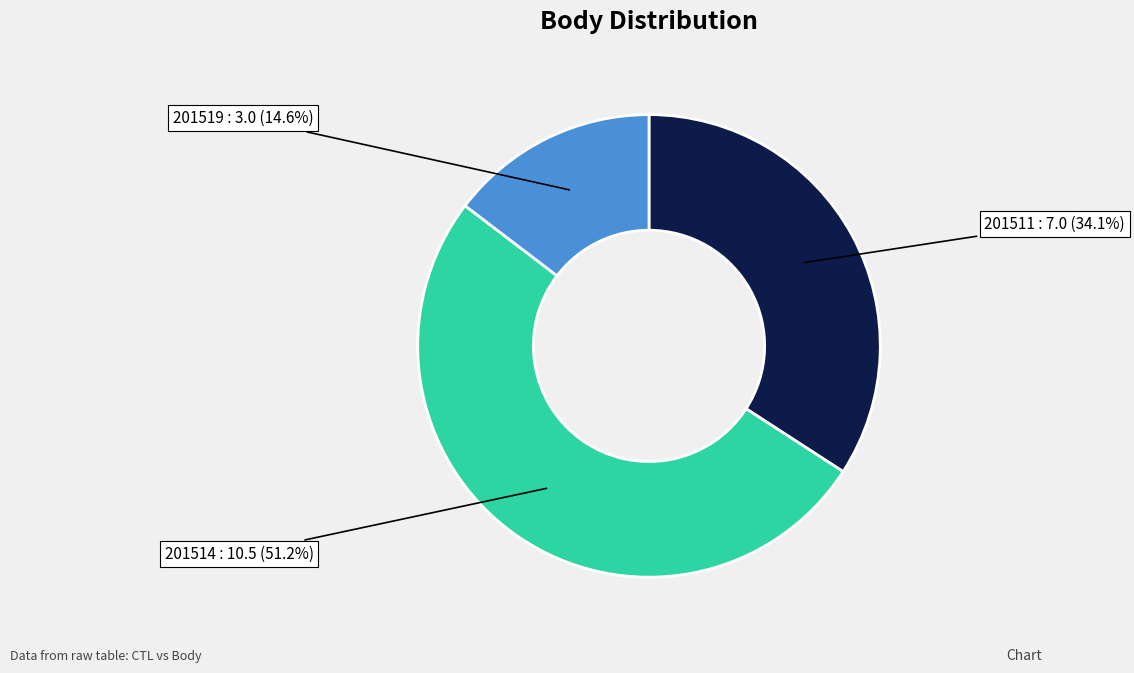

To the nearest percent, what is the difference between the largest and smallest slice percentages?

37%